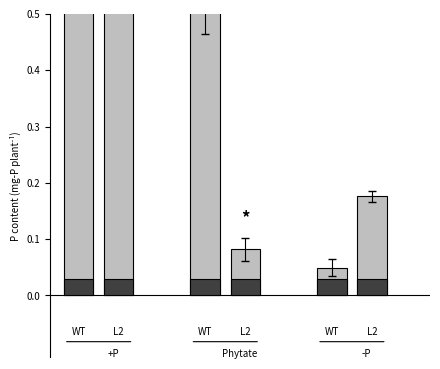

How many bars are there in total?

12